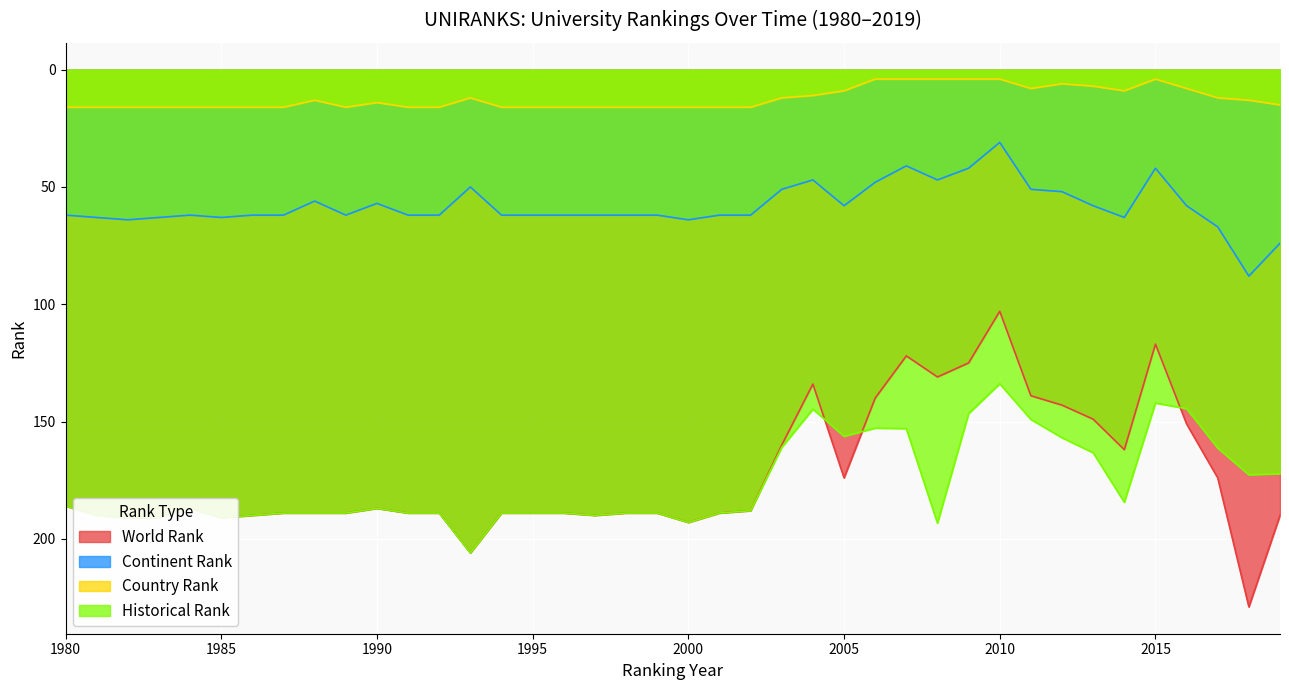

Which series has the largest total across all categories?

Historical Rank